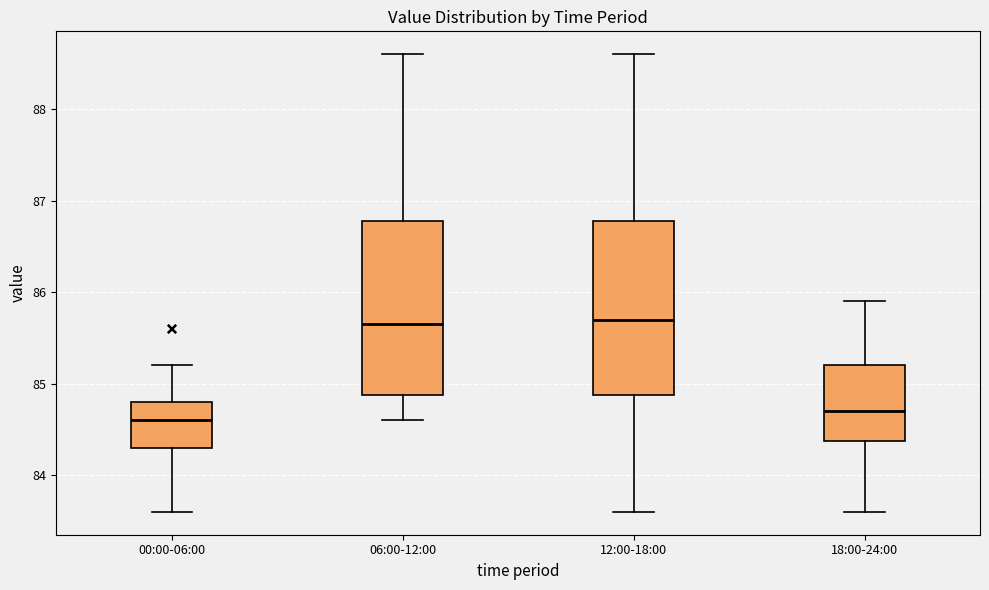

Where does the median line of the box for 00:00-06:00 sit on the y-axis? The values are not printed on the chart, so give them approximately, as read against the axis.

84.6